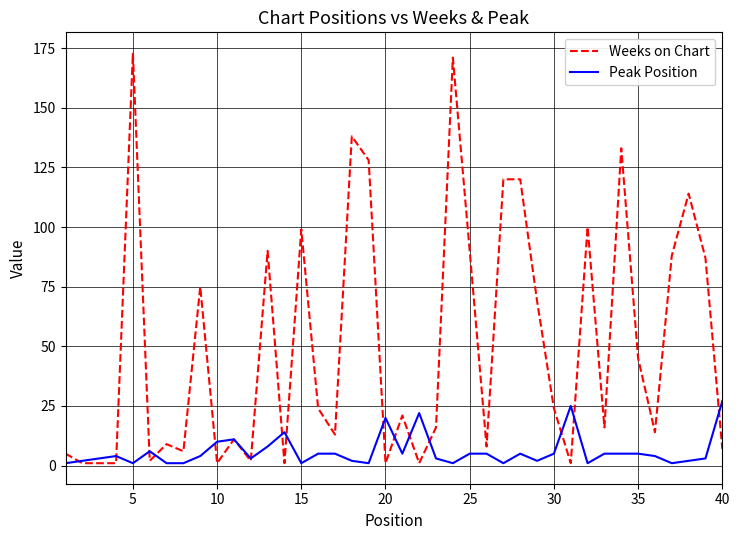

Which series has the largest total across all categories?

Weeks on Chart